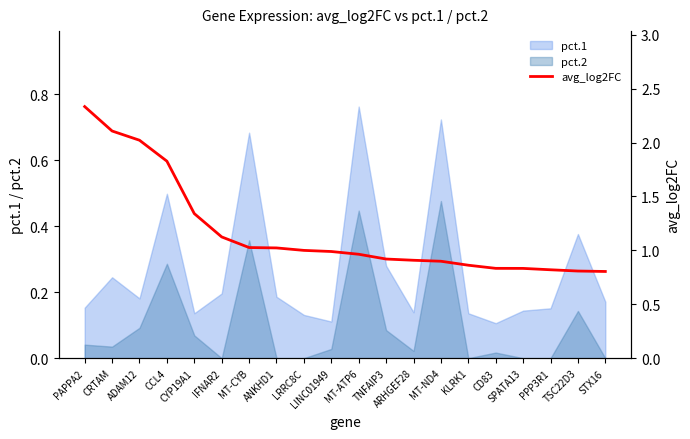

True or false: pct.1 and pct.2 cross at least once.

False